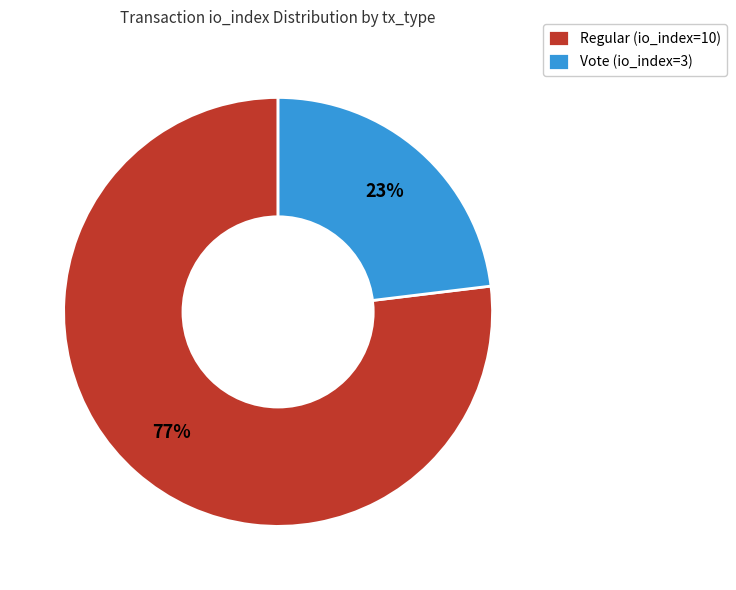

To the nearest percent, what is the combined percentage of Regular (io_index=10) and Vote (io_index=3)?

100%